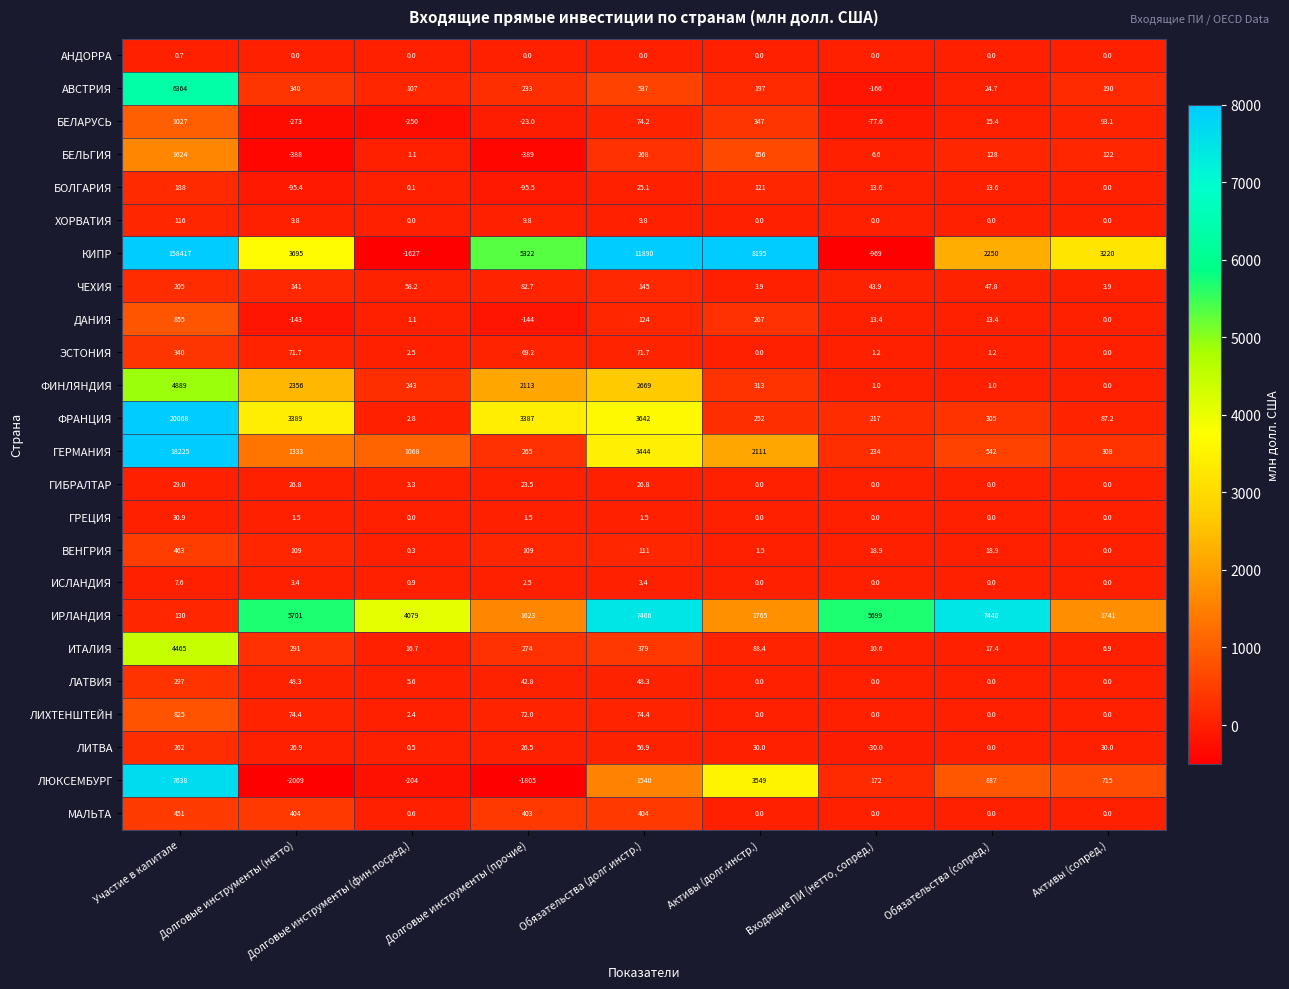

Count the number of categories in the chart.

9